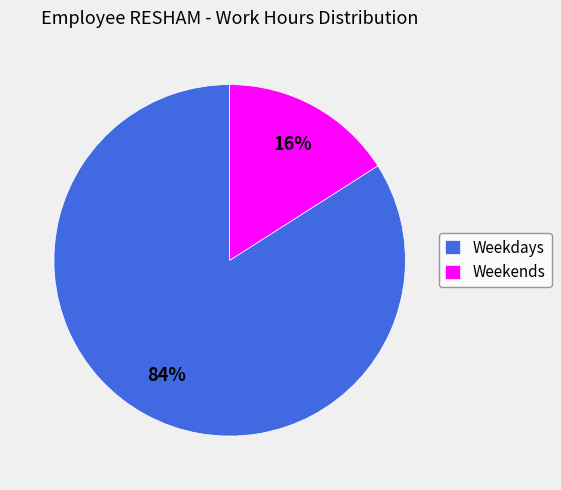

Count the number of slices in the pie.

2